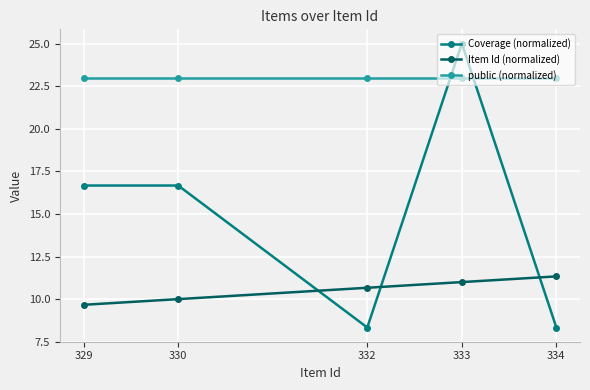

At which category does the chart reach its peak across all series?

333